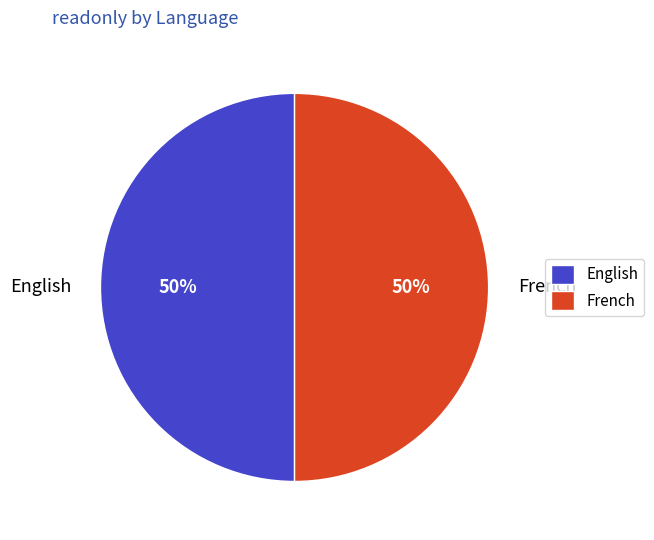

To the nearest percent, what is the combined percentage of French and English?

100%